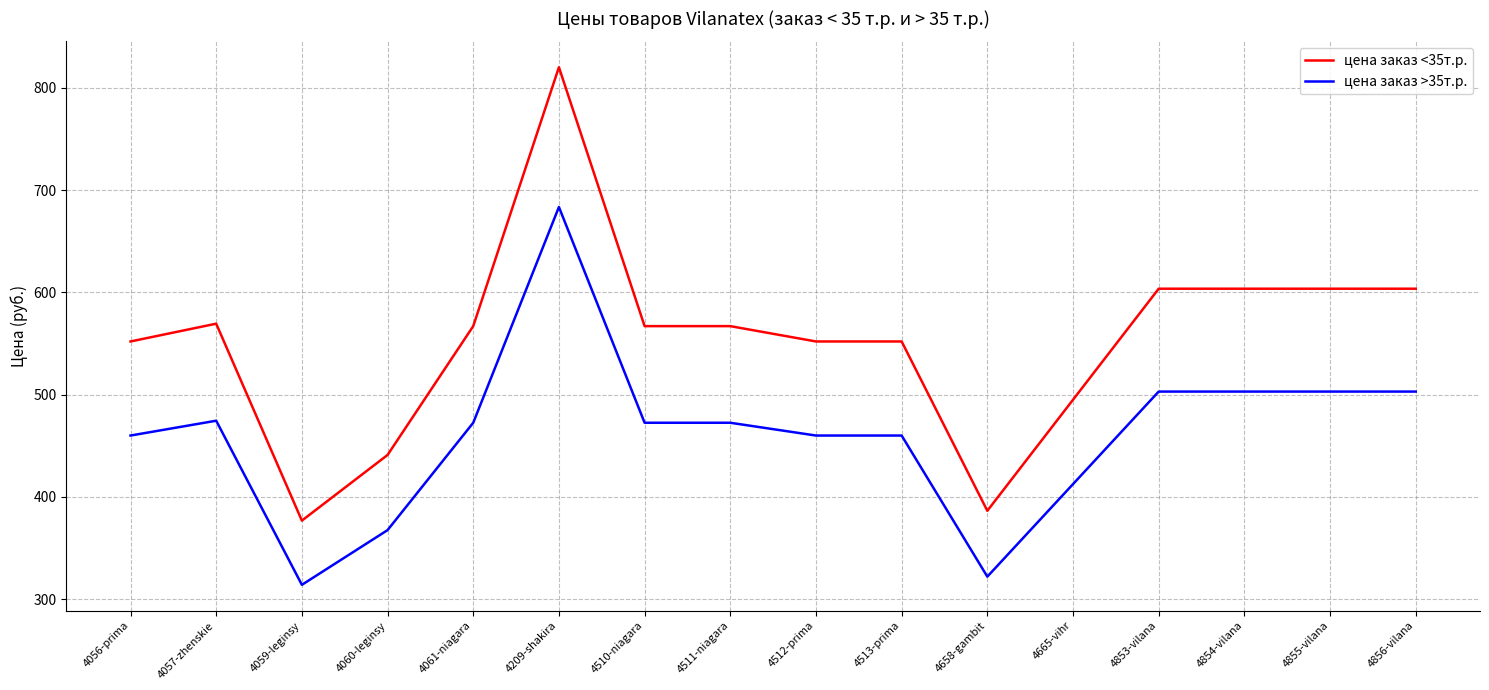

Rank the series at 4658-gambit from lowest to highest value.

цена заказ >35т.р., цена заказ <35т.р.